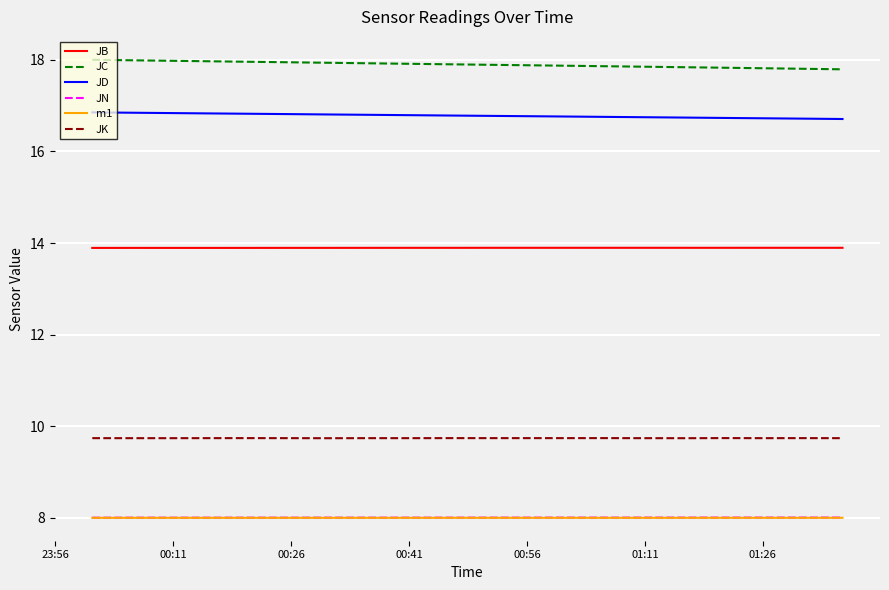

True or false: JK and JB cross at least once.

False